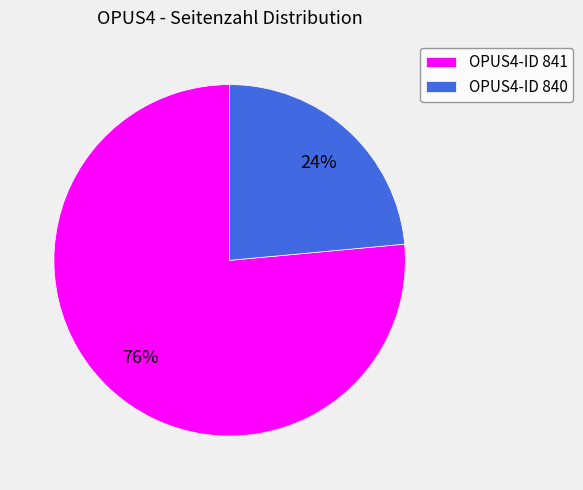

How many slices are in this pie chart?

2